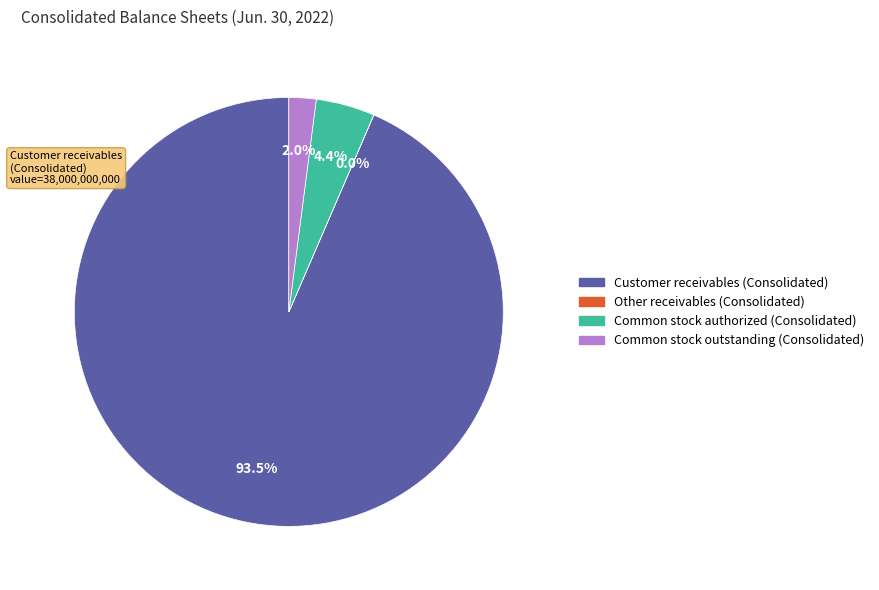

Is Common stock outstanding (Consolidated) the majority of the pie?

No